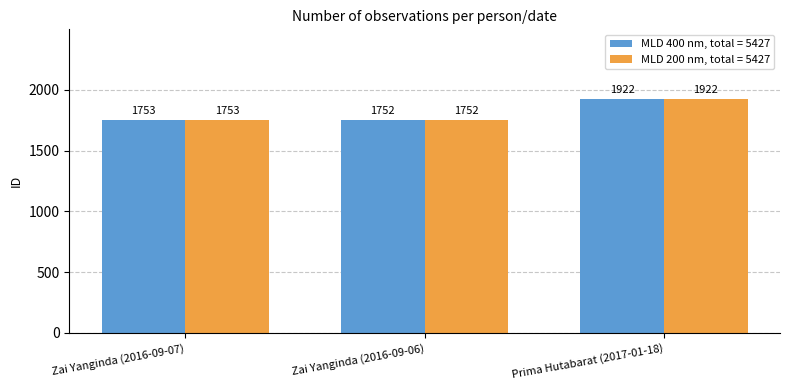

What value does the MLD 400 nm, total = 5427 series have at Prima Hutabarat (2017-01-18), to the nearest 50?

1900